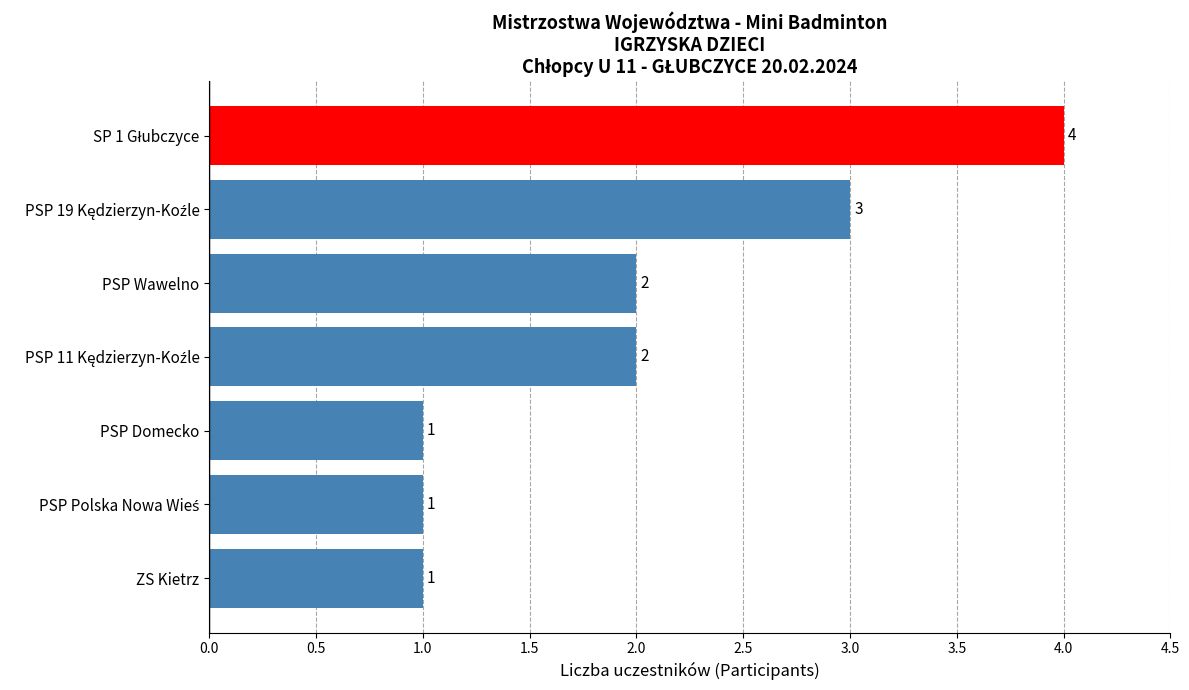

Reading bottom to top, transcribe all the data shown in this chart.

1	1	1	2	2	3	4